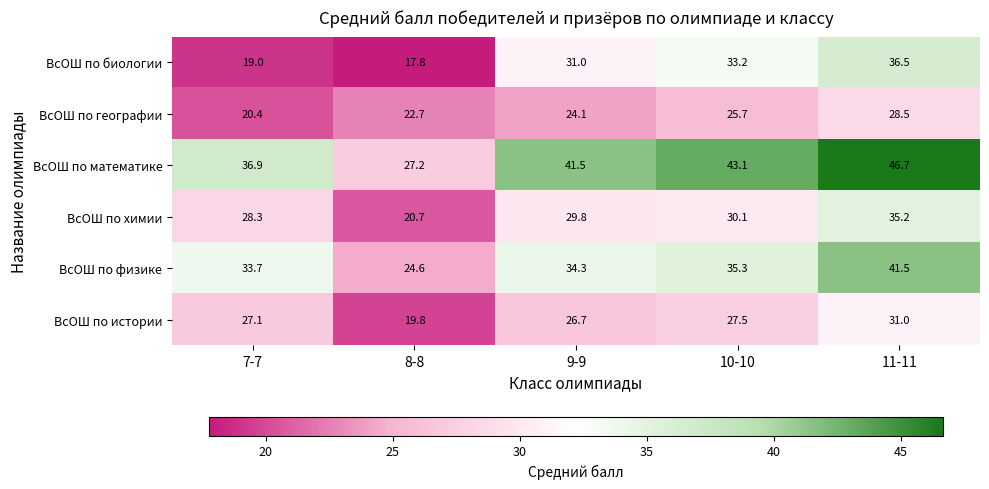

At how many categories does at least one series exceed 34?

4